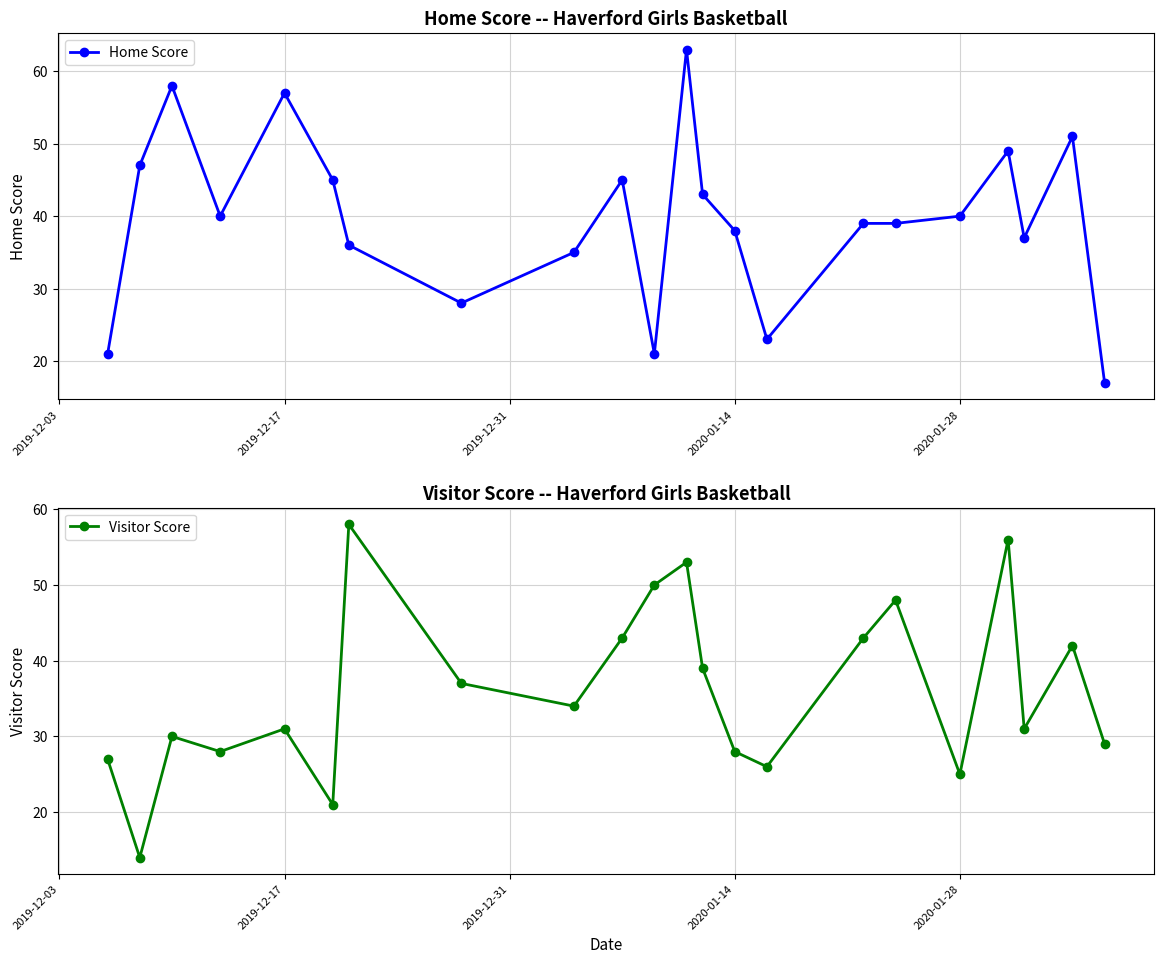

After their last crossing, which series has the higher values: Home Score or Visitor Score?

Visitor Score